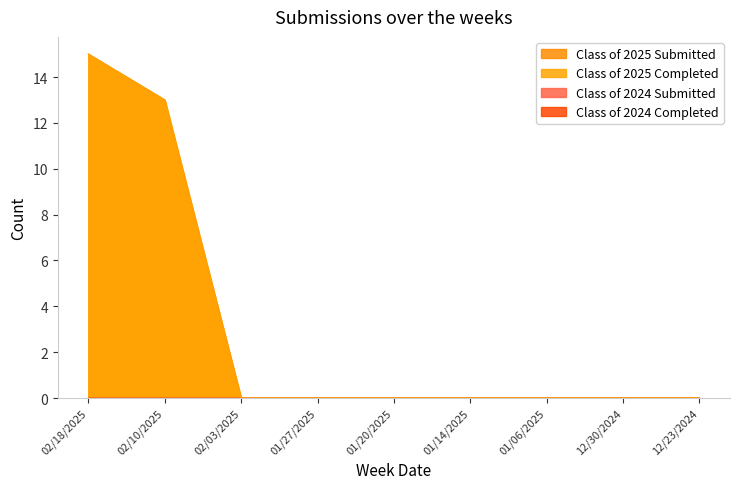

True or false: Class of 2025 Completed and Class of 2025 Submitted cross at least once.

False